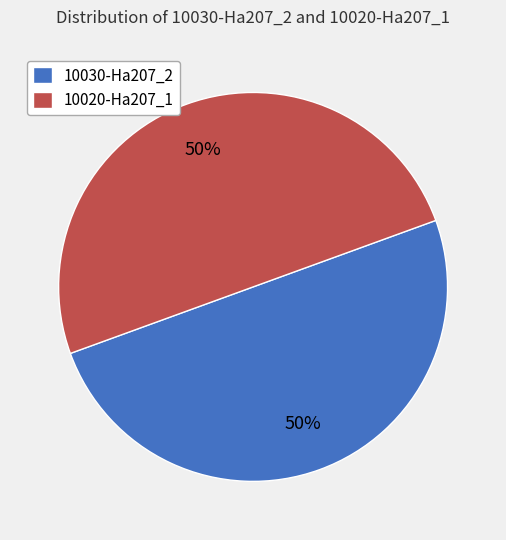

The 10020-Ha207_1 slice represents 59% of the pie. True or false?

False